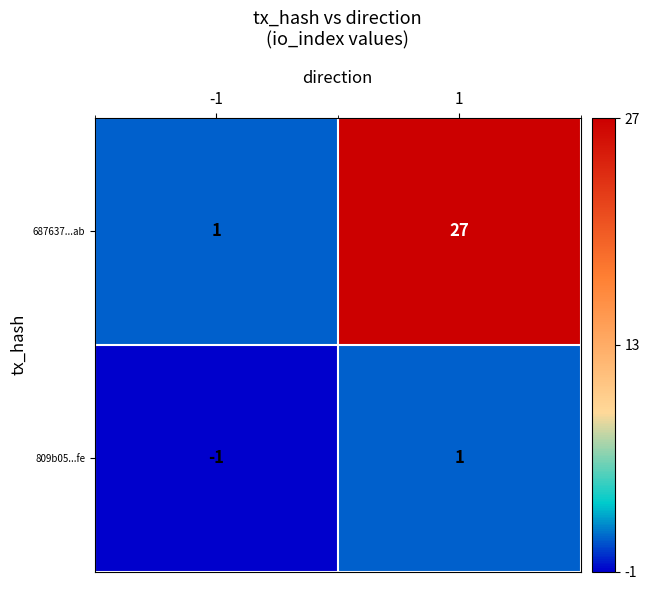

At which category does the chart reach its peak across all series?

1